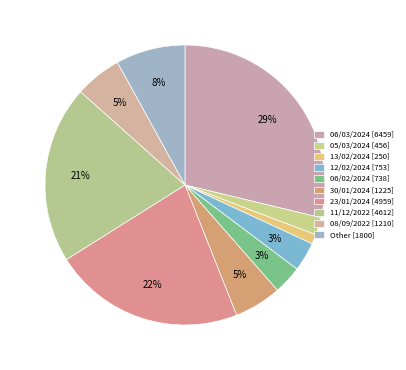

How many segments does this pie chart have?

10